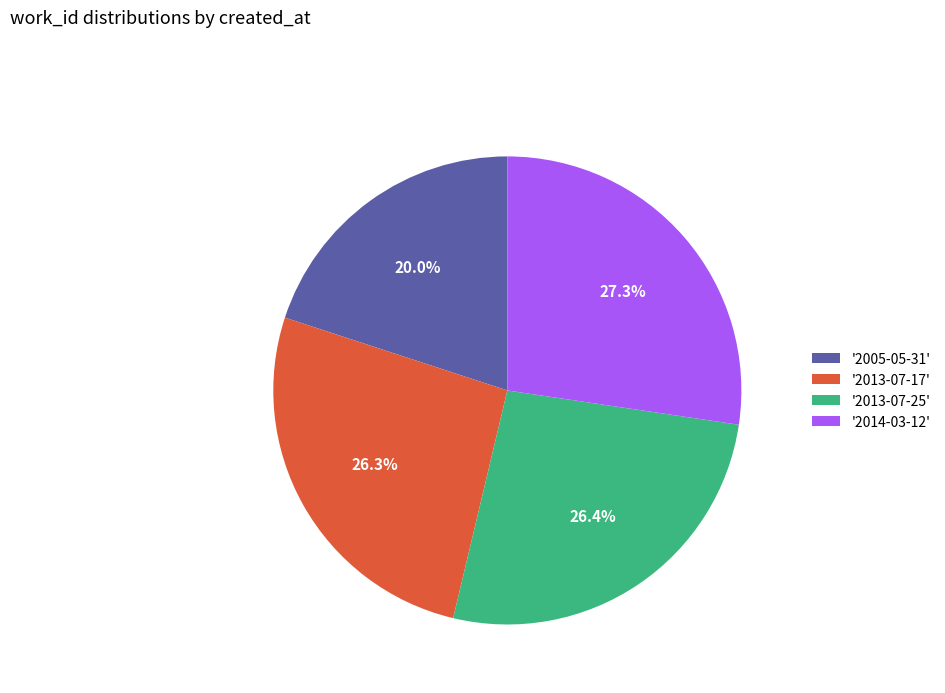

Which category has the smallest portion of the pie?

'2005-05-31'